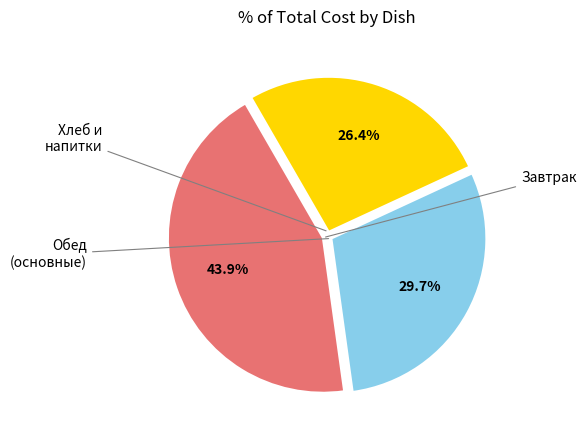

Is there any slice that represents more than half of the pie?

No